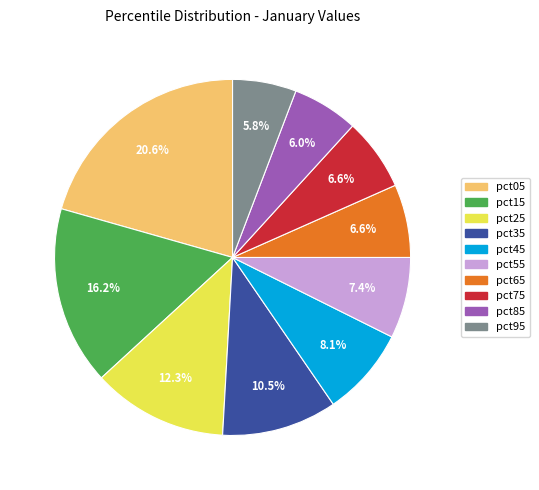

Between pct35 and pct65, which is larger?

pct35